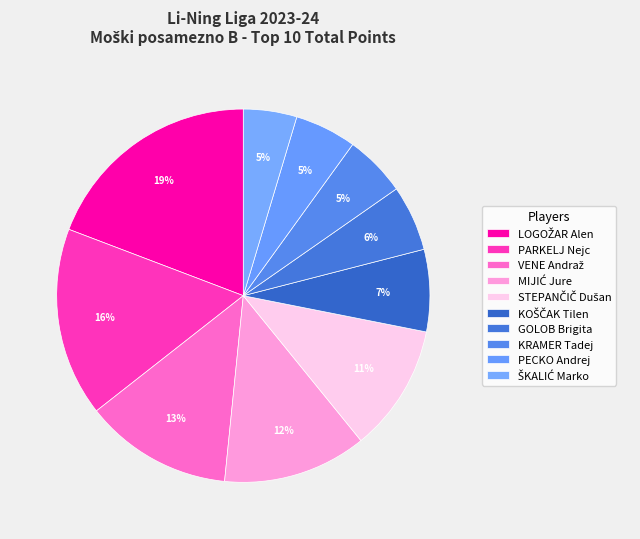

Count the number of slices in the pie.

10